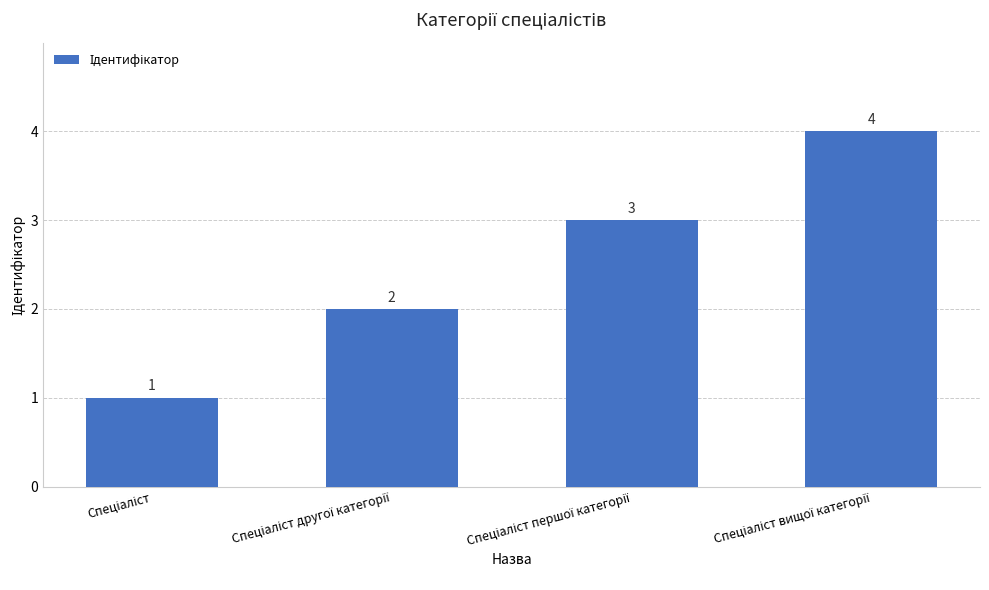

How many series are shown in this chart?

1